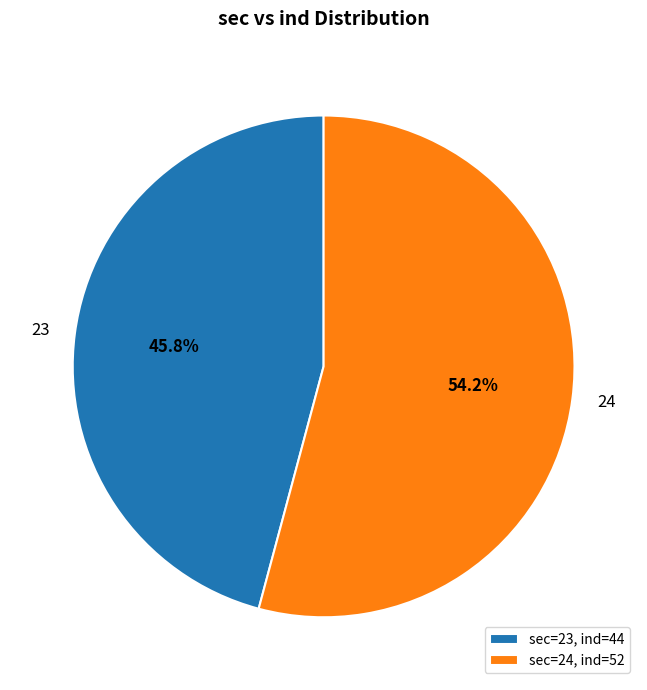

Count the number of slices in the pie.

2